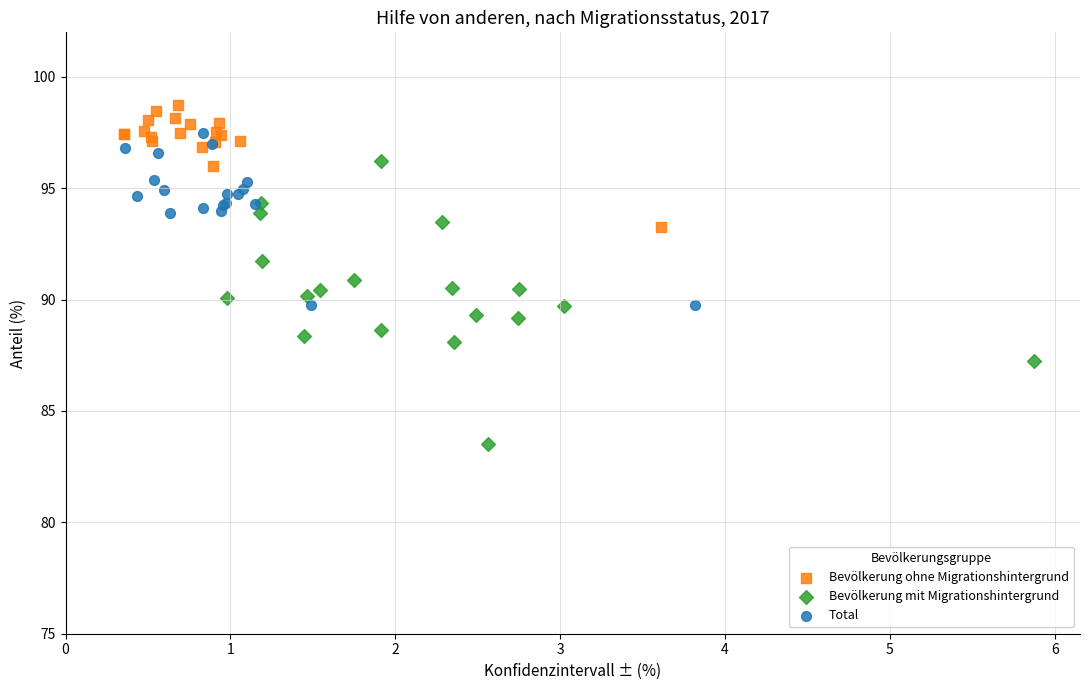

Which series reaches the minimum Y coordinate?

Bevölkerung mit Migrationshintergrund